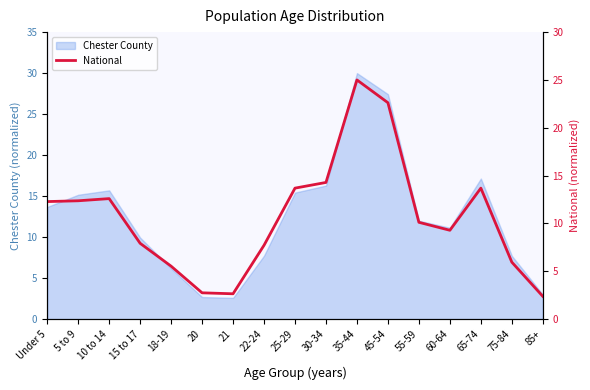

How many interior local valleys (lower than both neighbors) does the data have?

2